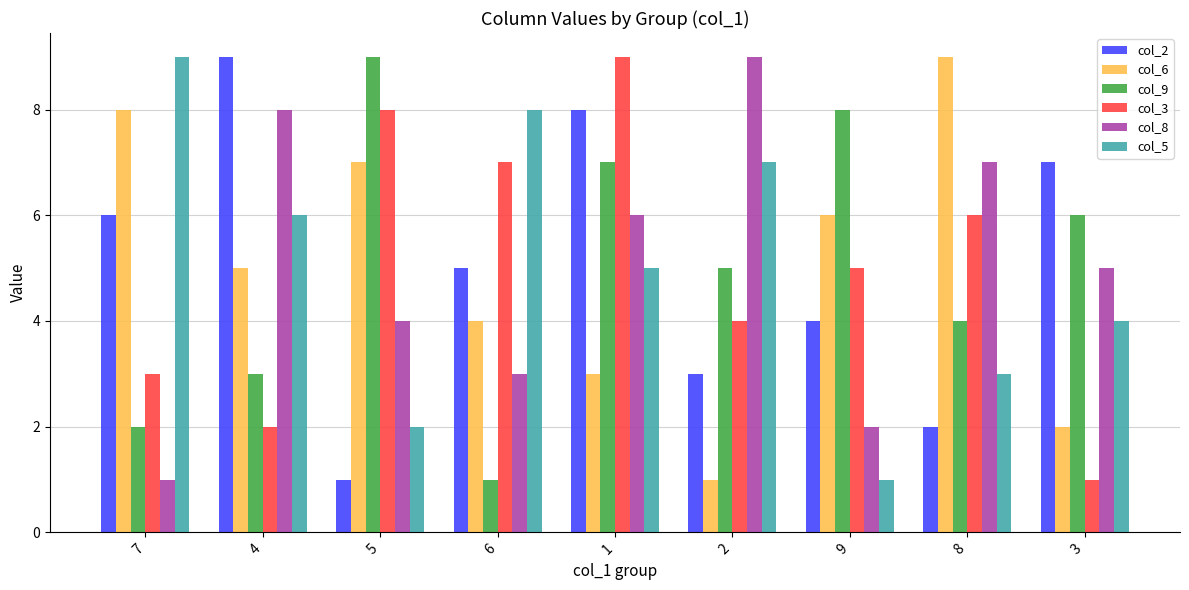

How many values in the col_2 series are below 5?

4